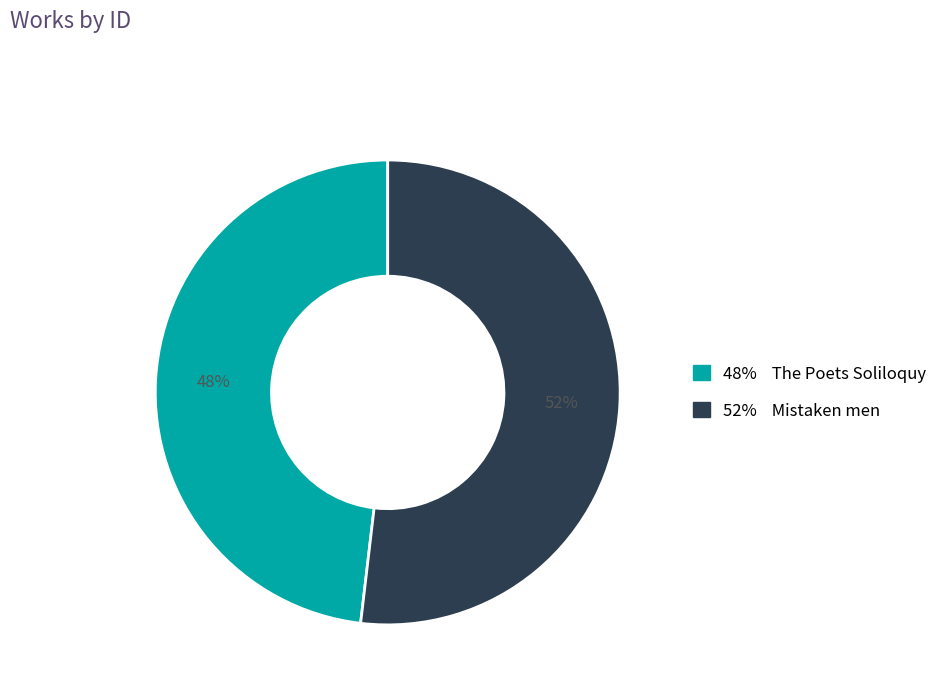

Does any single category account for the majority?

Yes